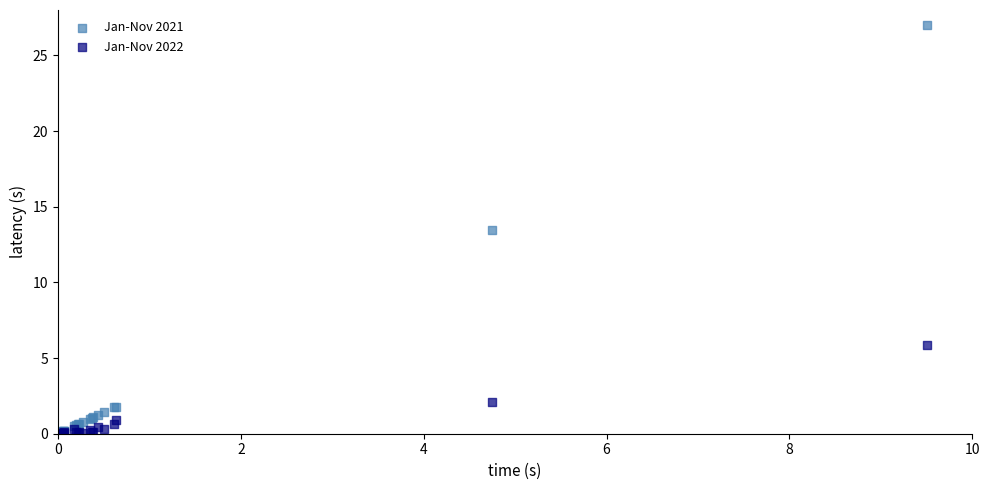

Across all series, what Y value is closest to 13?

13.5